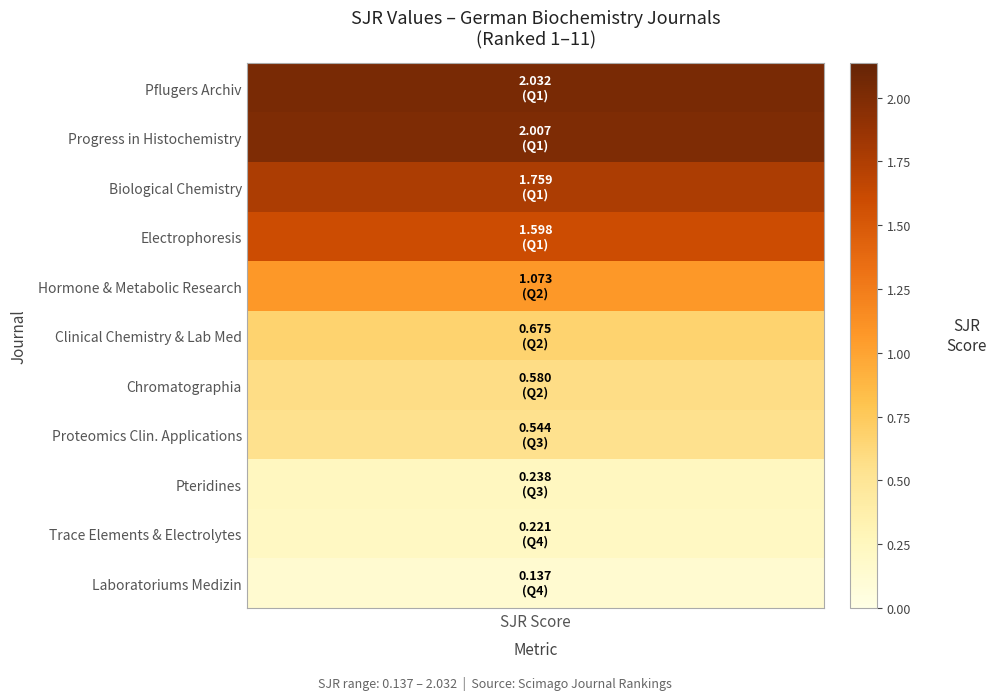

Rank the series by their maximum value, from highest to lowest.

Pflugers Archiv, Progress in Histochemistry, Biological Chemistry, Electrophoresis, Hormone and Metabolic Research, Clinical Chemistry and Lab Med, Chromatographia, Proteomics Clinical Applications, Pteridines, Trace Elements and Electrolytes, Laboratoriums Medizin